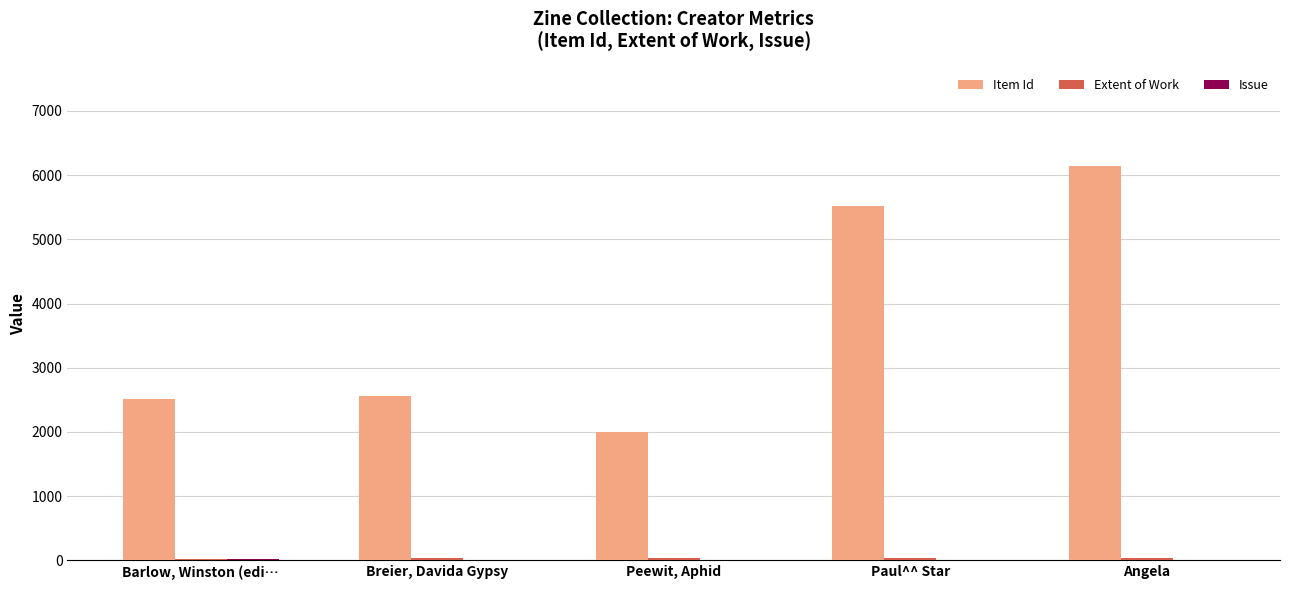

Is it true that Item Id equals 2506 at Barlow, Winston (edi…?

True